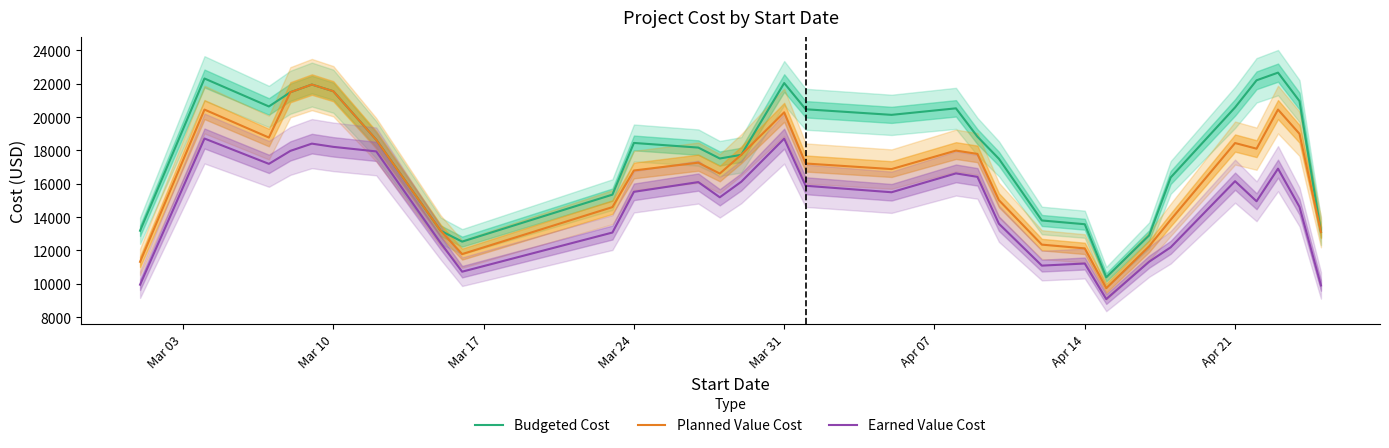

True or false: Earned Value Cost and Planned Value Cost cross at least once.

False